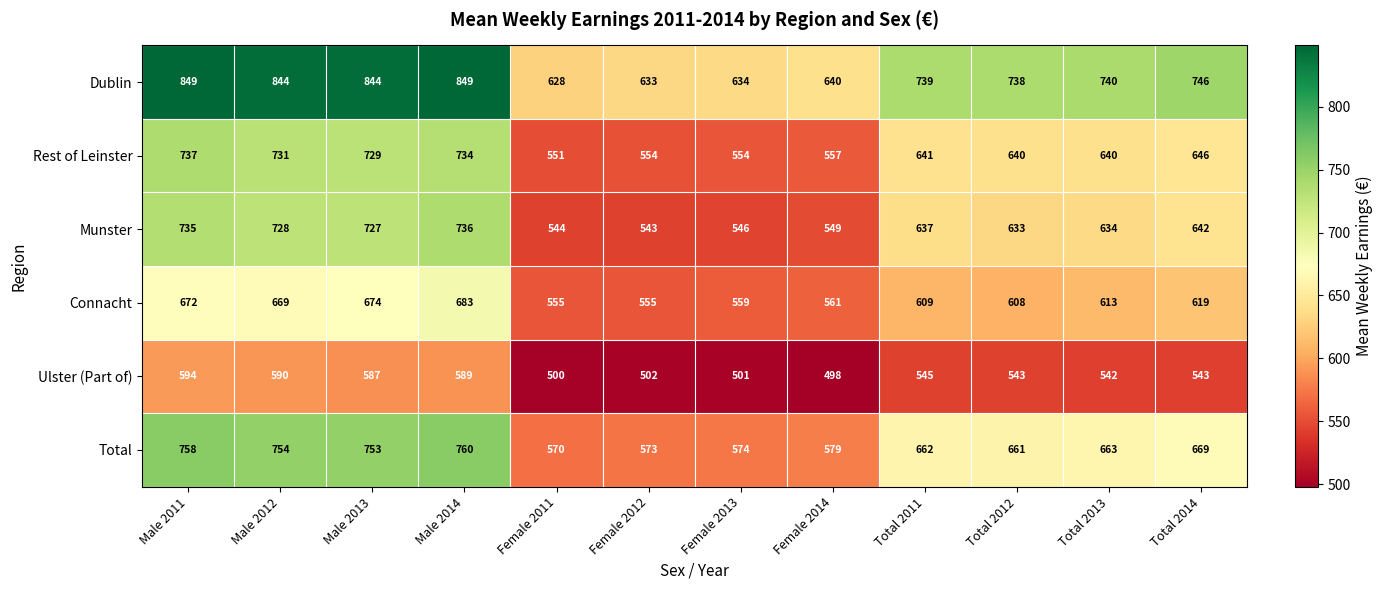

Is it true that Rest of Leinster equals 894 at Total 2011?

False